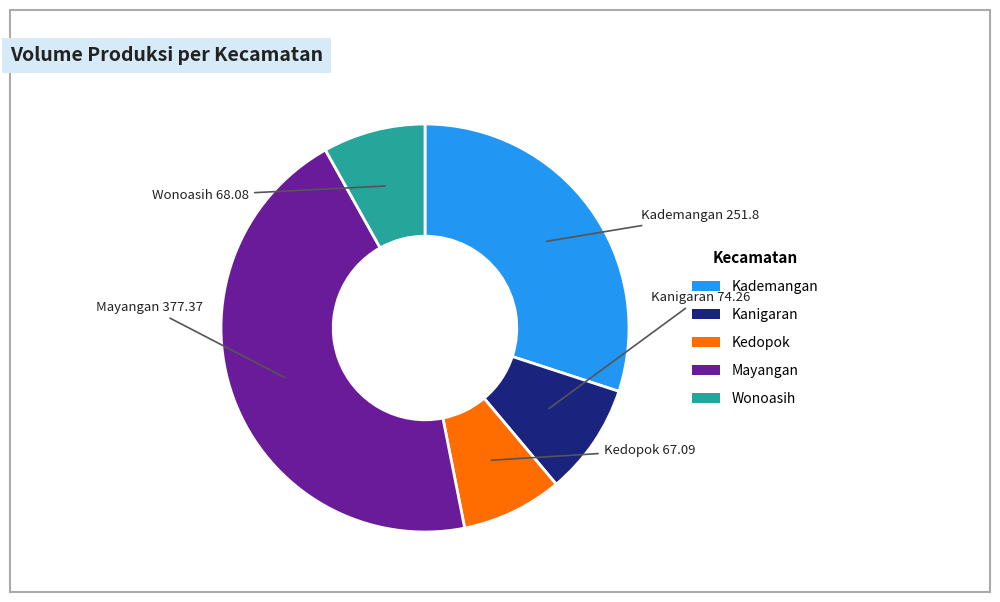

What is the largest slice in the pie chart?

Mayangan